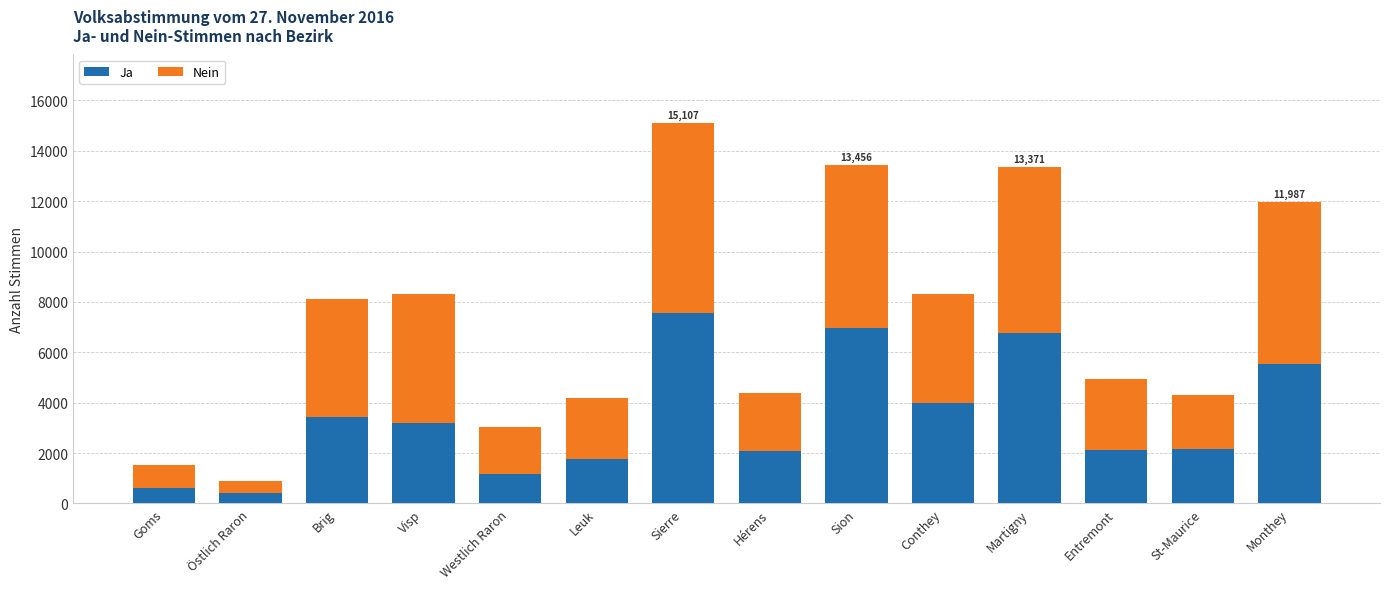

What is the difference between the second highest and second lowest values in the Ja series?

6378